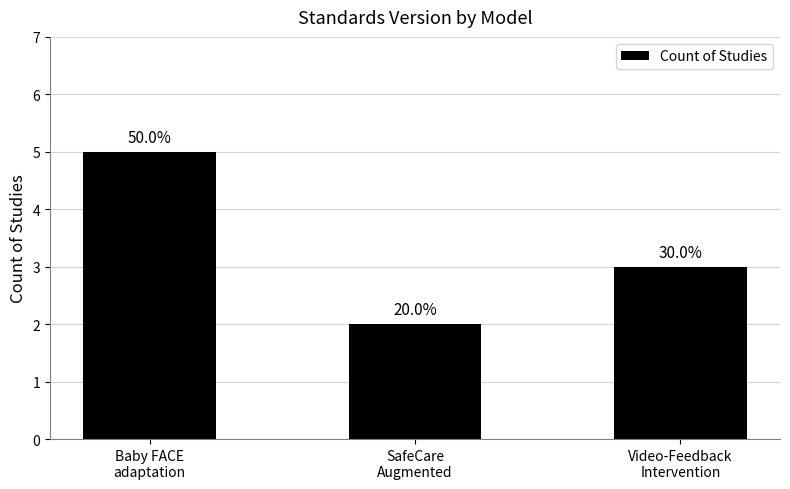

Does the chart contain stacked bars?

No